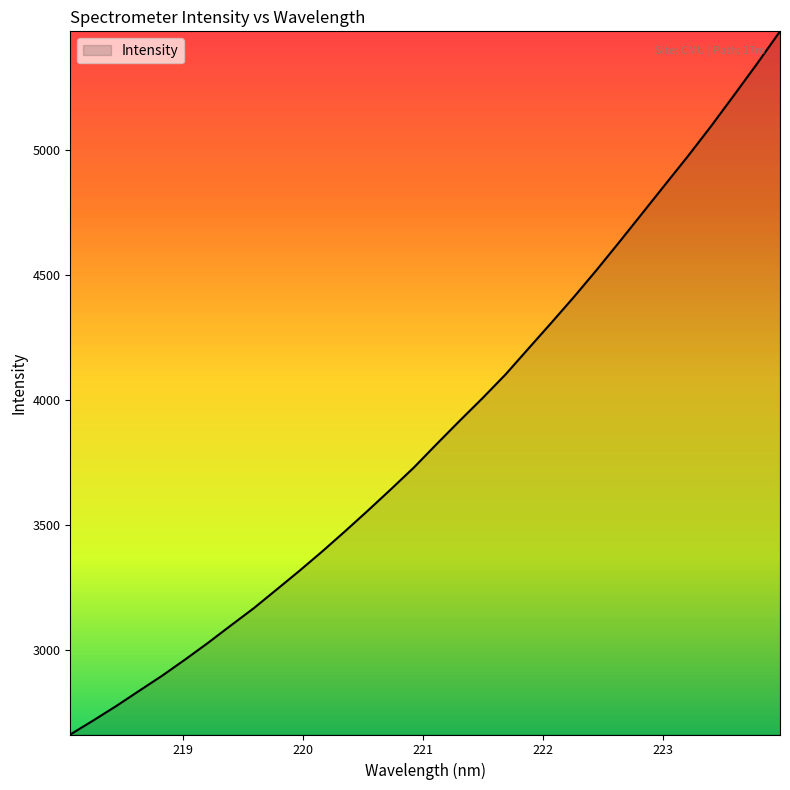

What is the smallest value displayed?

2661.7